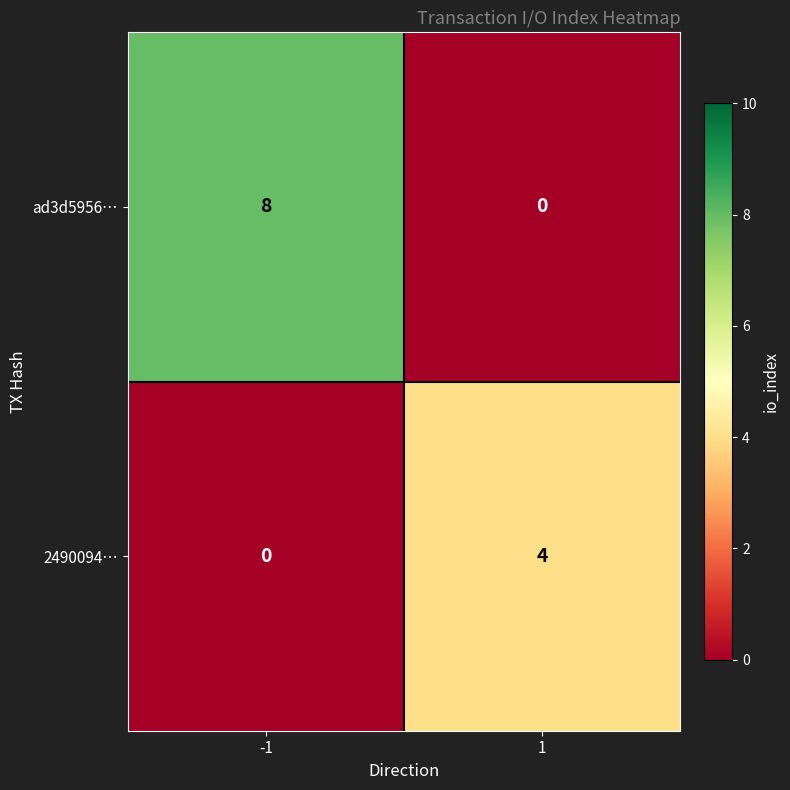

Count the number of categories in the chart.

2